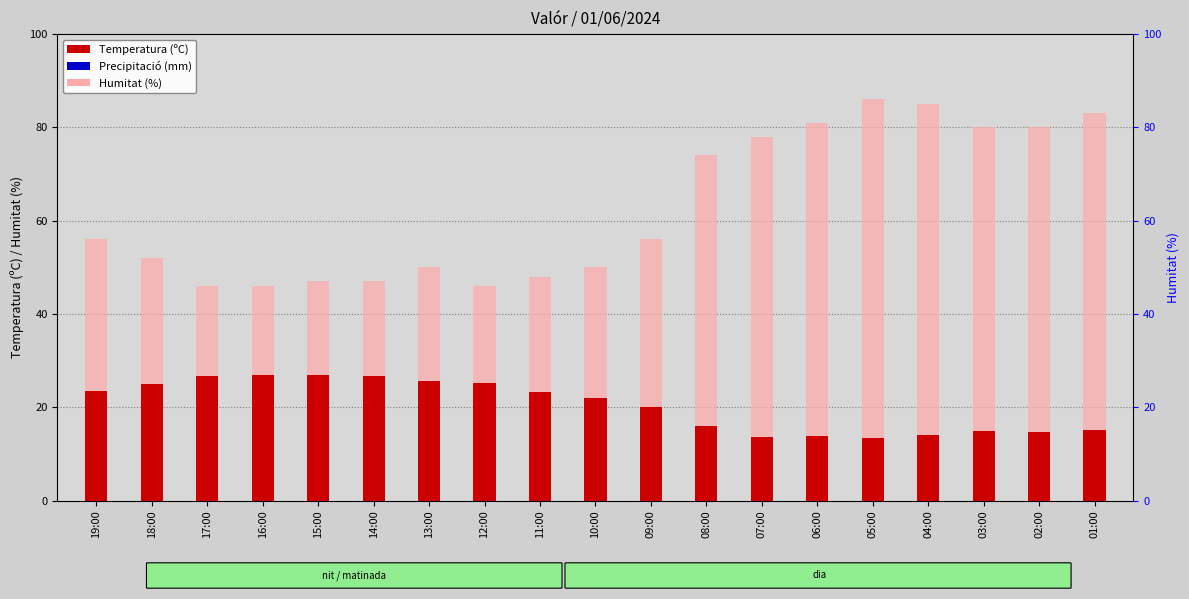

At which category does the chart reach its minimum across all series?

19:00